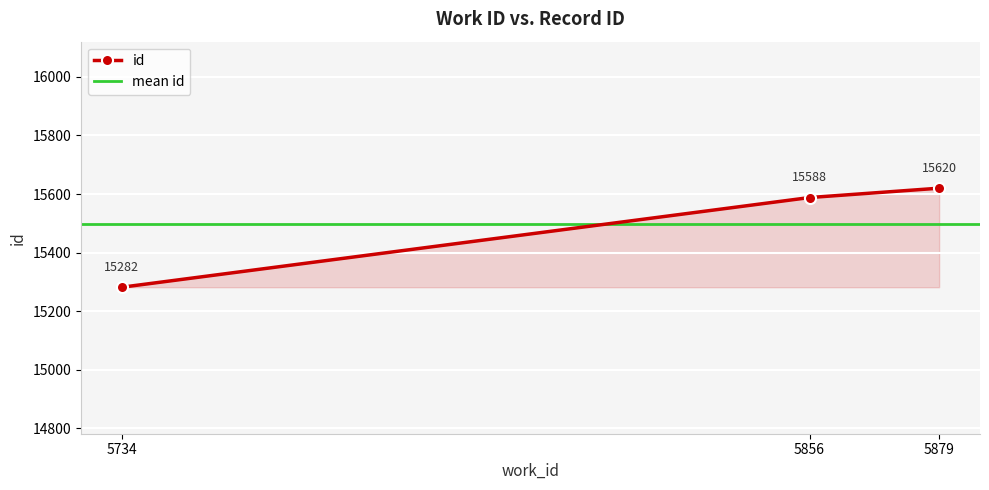

Reading right to left, transcribe all the data shown in this chart.

15620	15588	15282